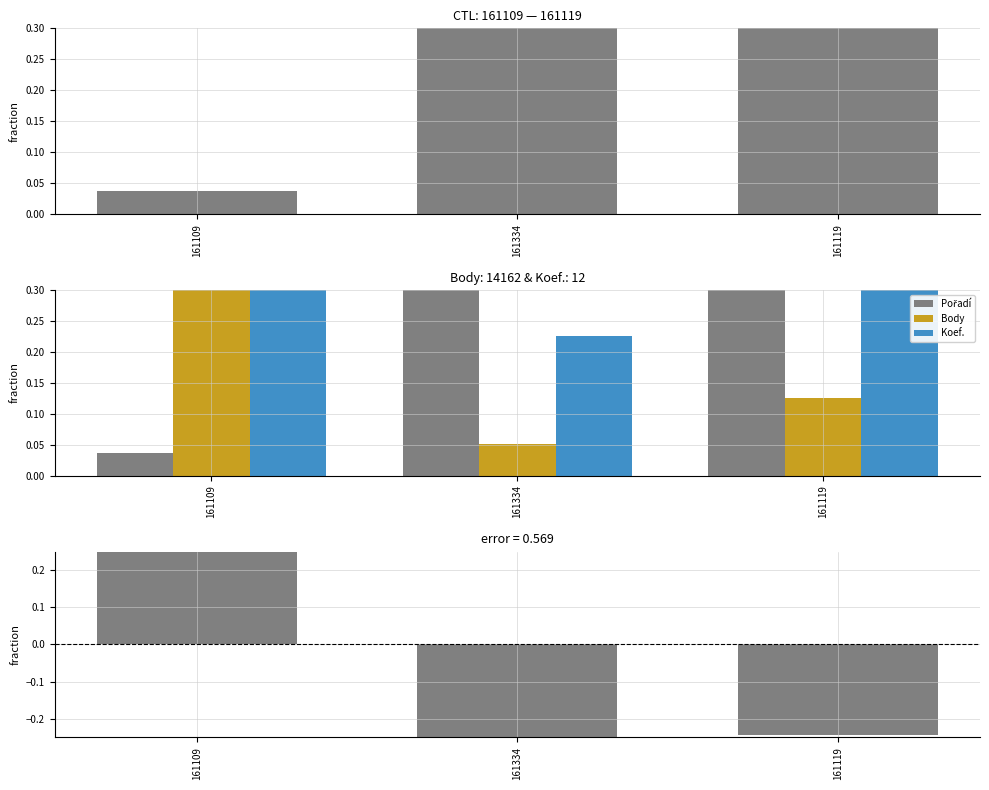

What is the sum of the Koef. values at 161109 and 161119?

0.8